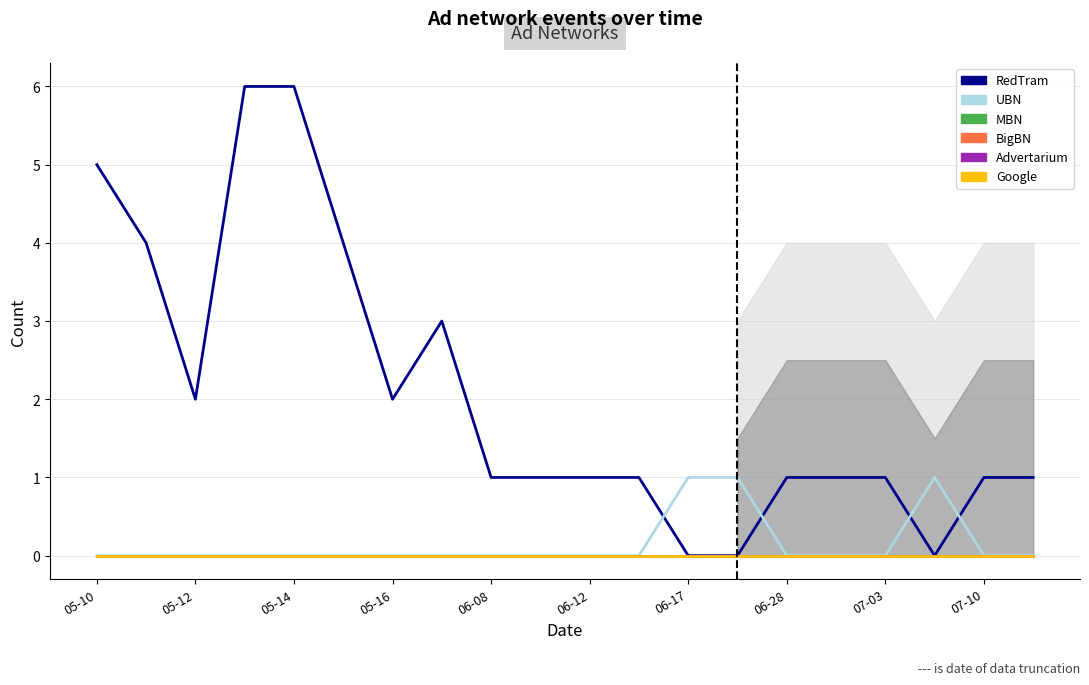

Which series has the largest total across all categories?

RedTram